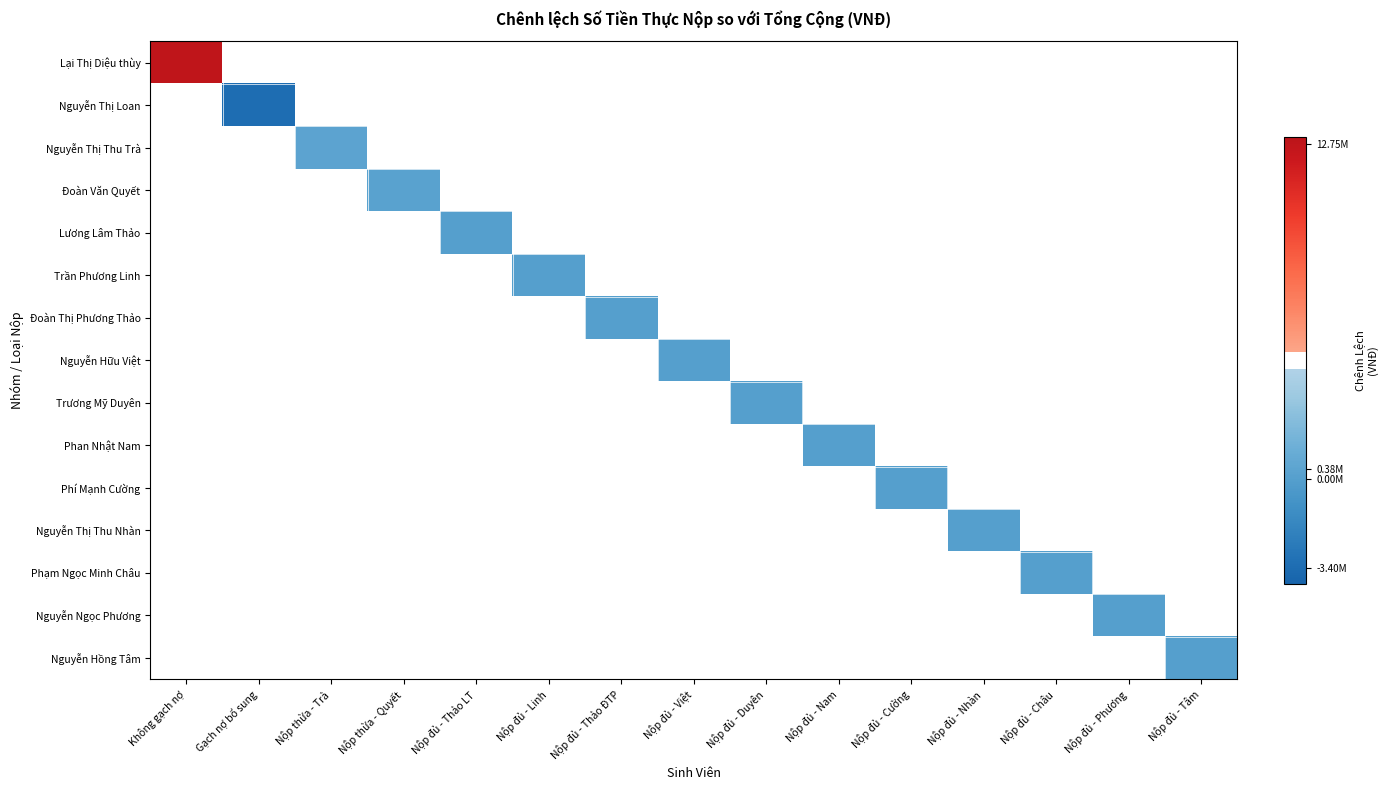

At how many categories does at least one series exceed -606321?

14